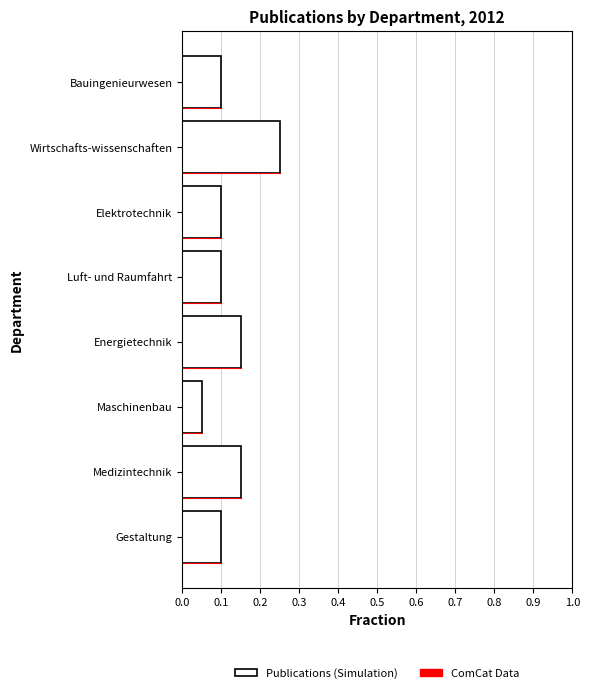

What is the sum of all values?

1.0